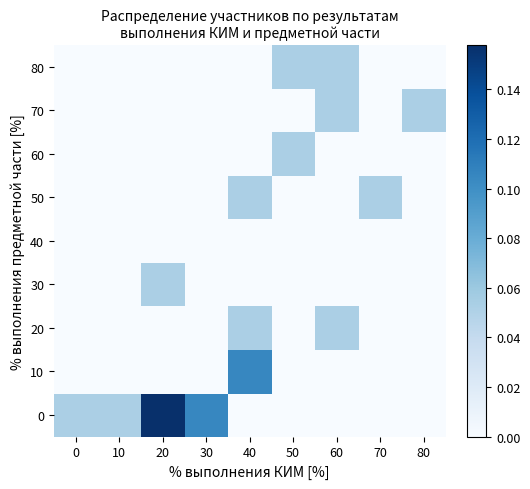

Reading right to left, list all the values displayed in this chart.

0: 80=0.0	70=0.0	60=0.0	50=0.0	40=0.0	30=0.1	20=0.2	10=0.1	0=0.1
10: 80=0.0	70=0.0	60=0.0	50=0.0	40=0.1	30=0.0	20=0.0	10=0.0	0=0.0
20: 80=0.0	70=0.0	60=0.1	50=0.0	40=0.1	30=0.0	20=0.0	10=0.0	0=0.0
30: 80=0.0	70=0.0	60=0.0	50=0.0	40=0.0	30=0.0	20=0.1	10=0.0	0=0.0
40: 80=0.0	70=0.0	60=0.0	50=0.0	40=0.0	30=0.0	20=0.0	10=0.0	0=0.0
50: 80=0.0	70=0.1	60=0.0	50=0.0	40=0.1	30=0.0	20=0.0	10=0.0	0=0.0
60: 80=0.0	70=0.0	60=0.0	50=0.1	40=0.0	30=0.0	20=0.0	10=0.0	0=0.0
70: 80=0.1	70=0.0	60=0.1	50=0.0	40=0.0	30=0.0	20=0.0	10=0.0	0=0.0
80: 80=0.0	70=0.0	60=0.1	50=0.1	40=0.0	30=0.0	20=0.0	10=0.0	0=0.0